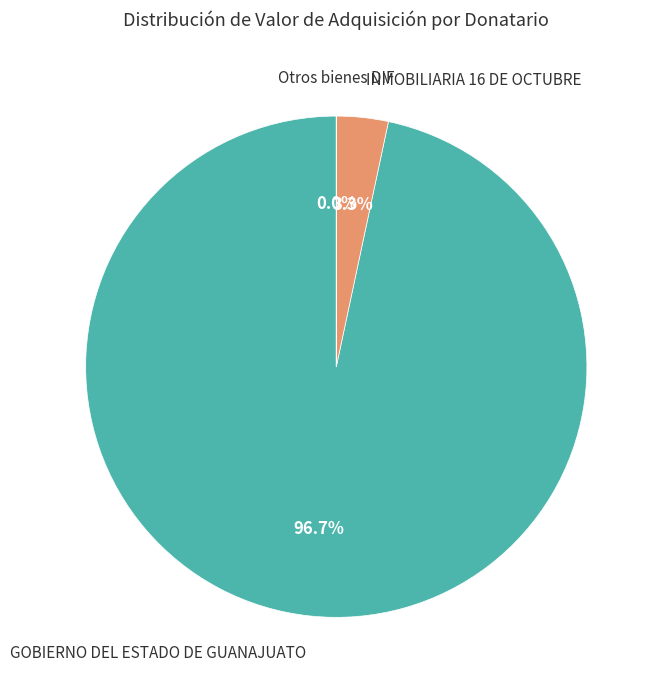

Does any single category account for the majority?

Yes